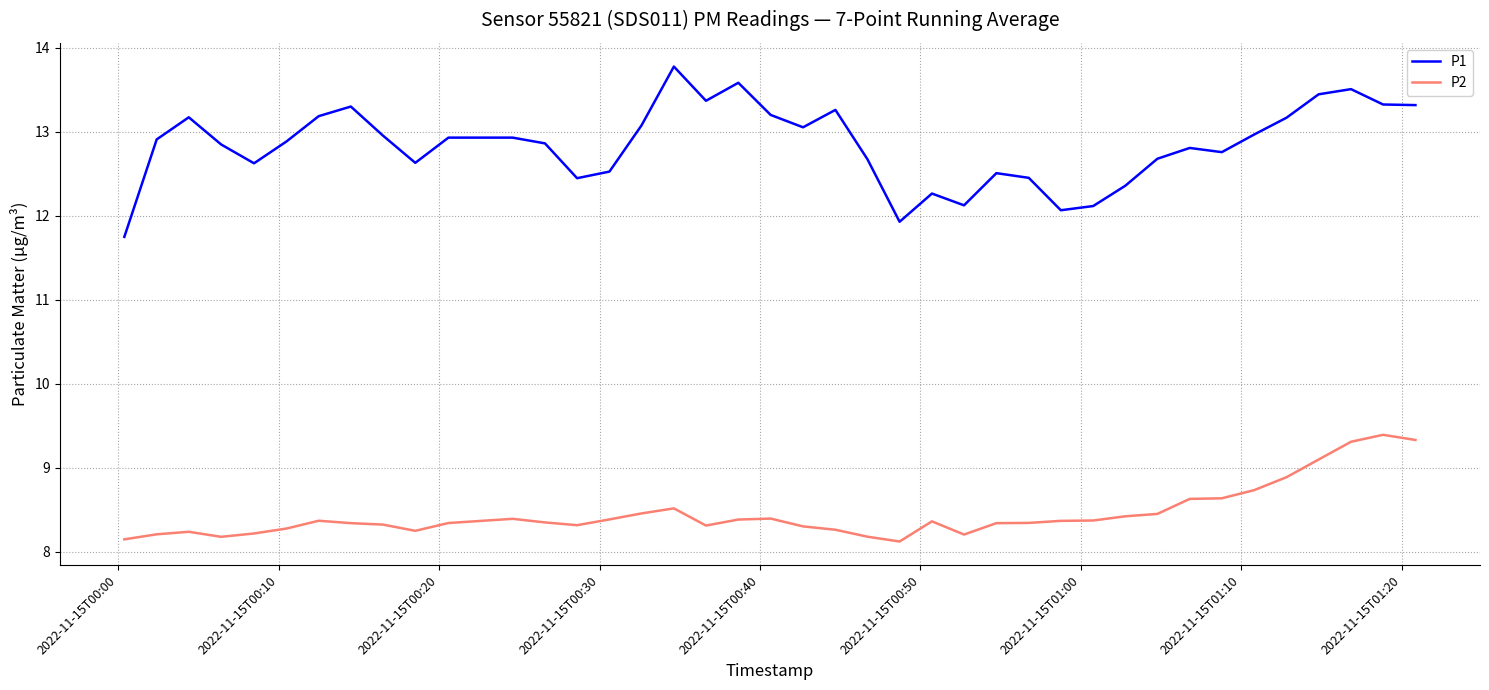

Which series has the largest range (max minus min)?

P1